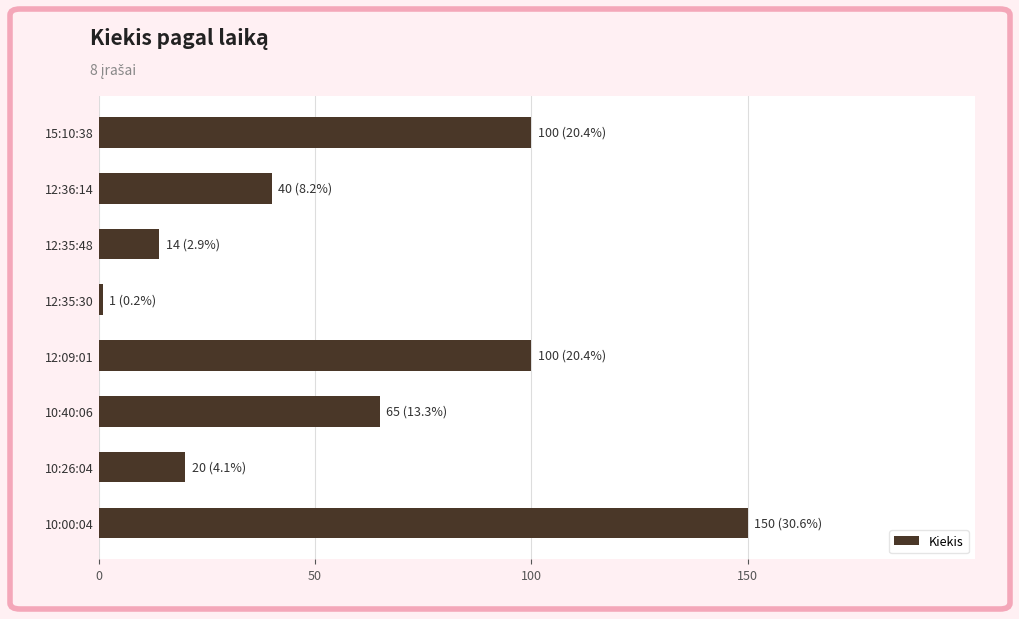

What is the smallest value displayed?

1